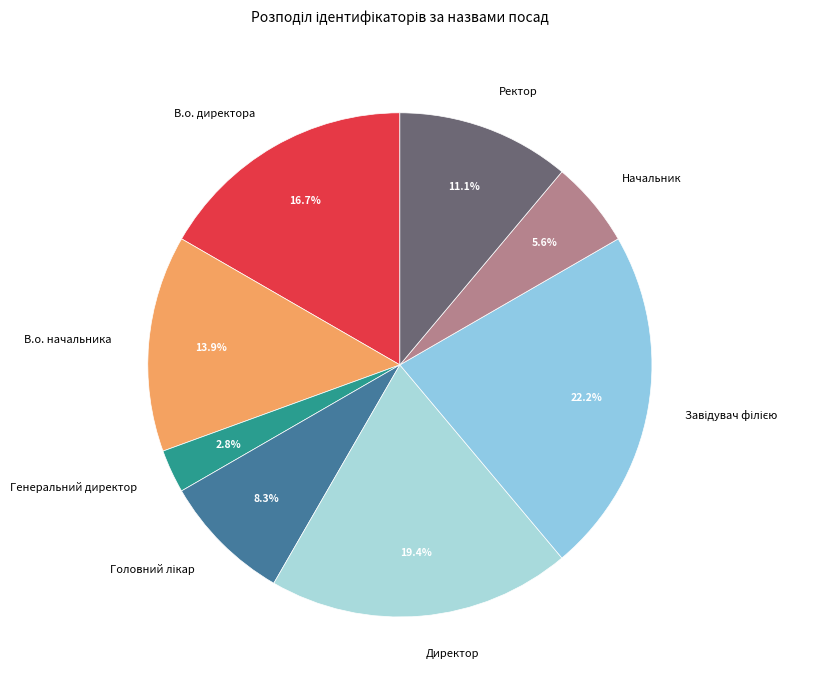

Is the sum of Директор and В.о. начальника greater than half?

No